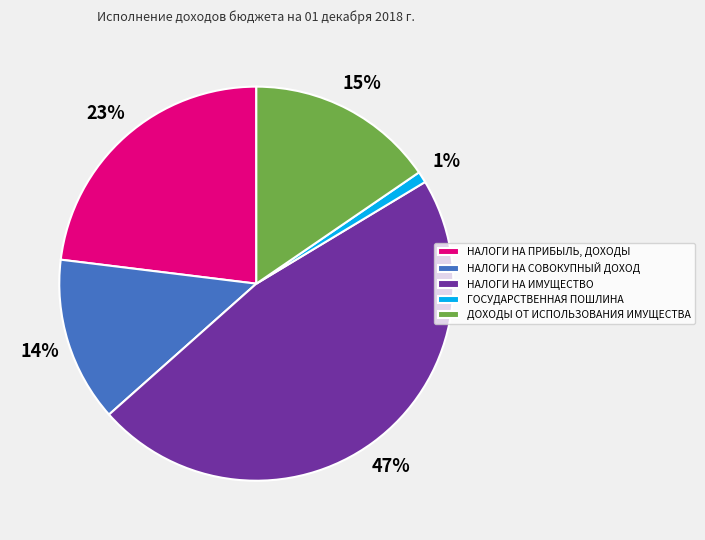

Is there a majority slice in this chart?

No